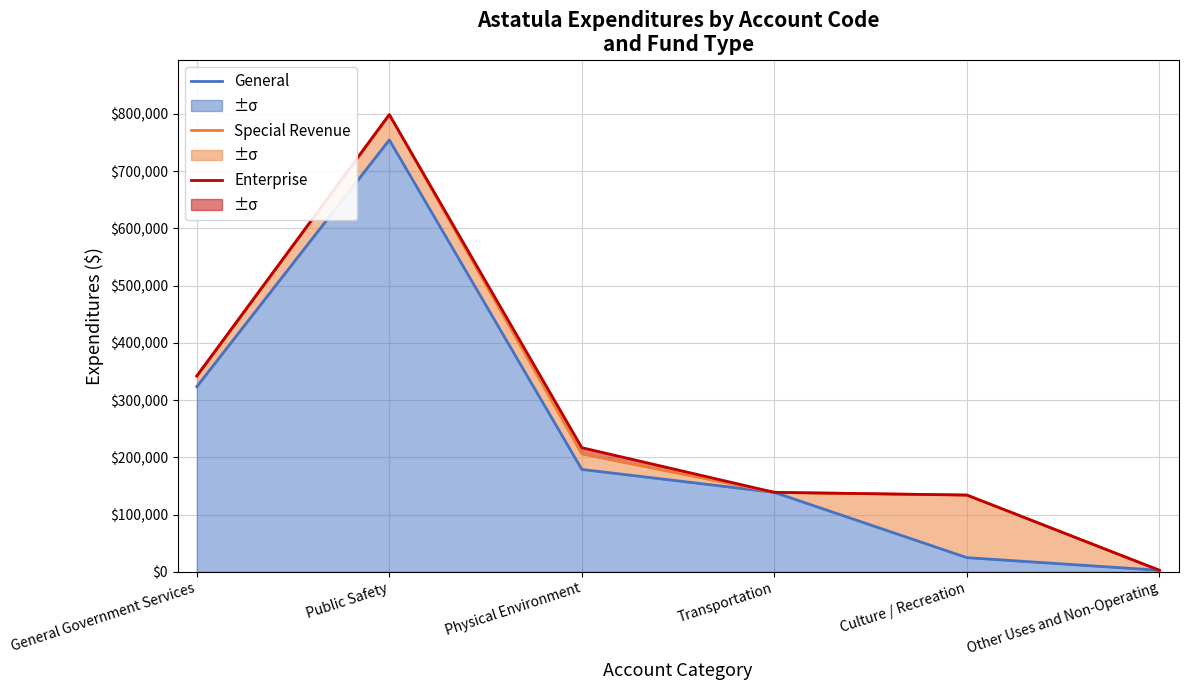

Where does the General series first go above 178882?

General Government Services